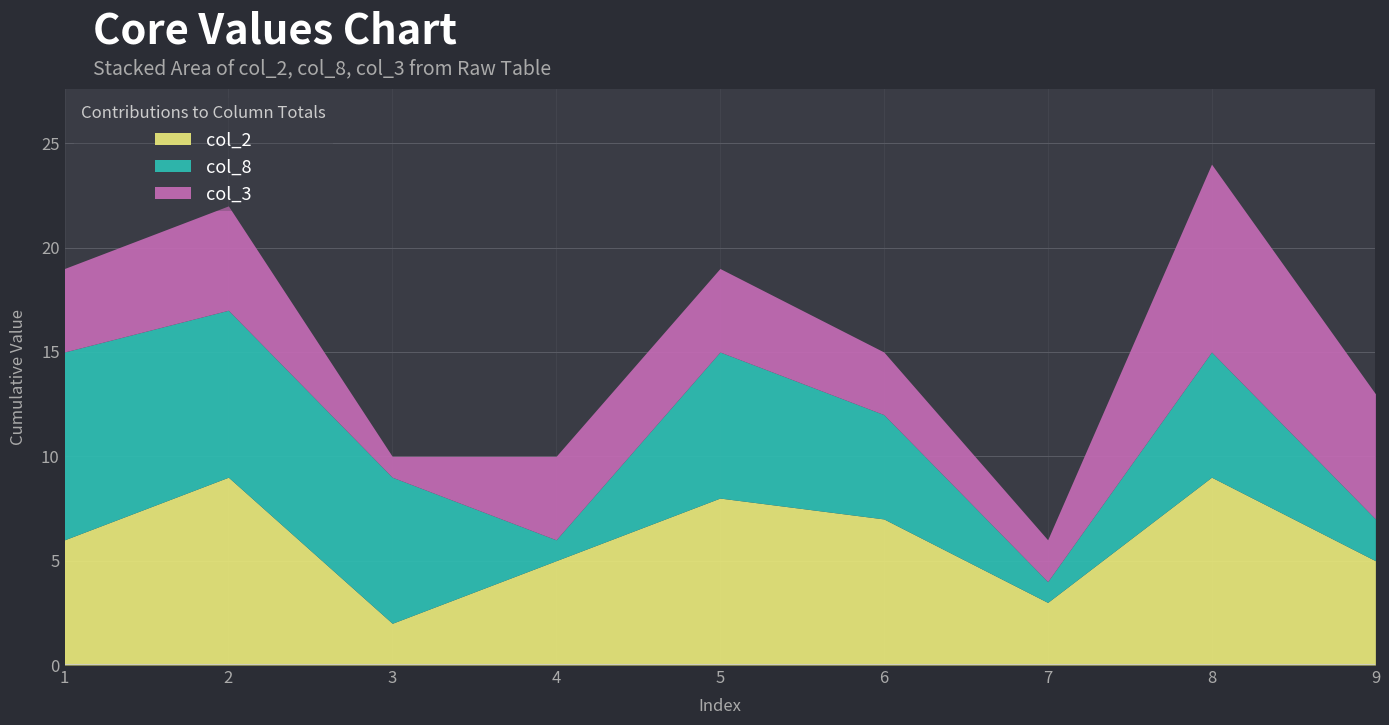

What is the maximum value for col_8?

9